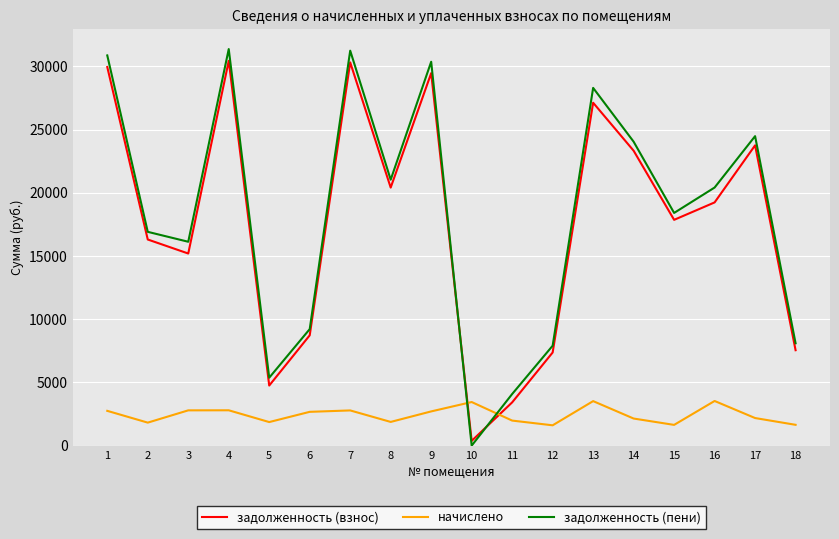

How many interior local valleys does the задолженность (пени) series have?

5